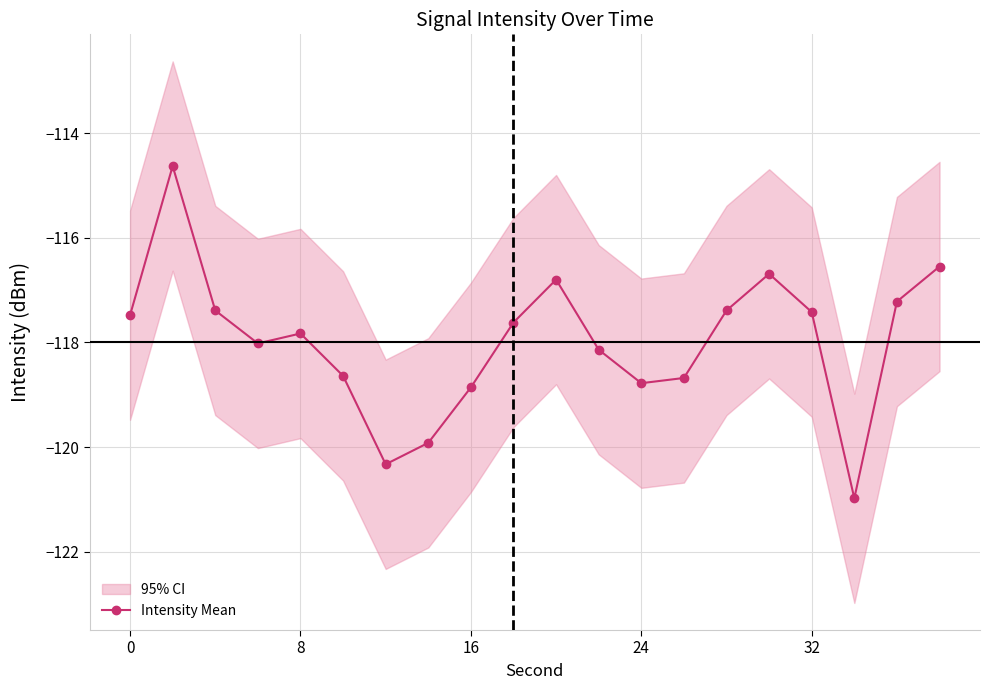

What is the maximum value for Intensity Mean?

-114.6